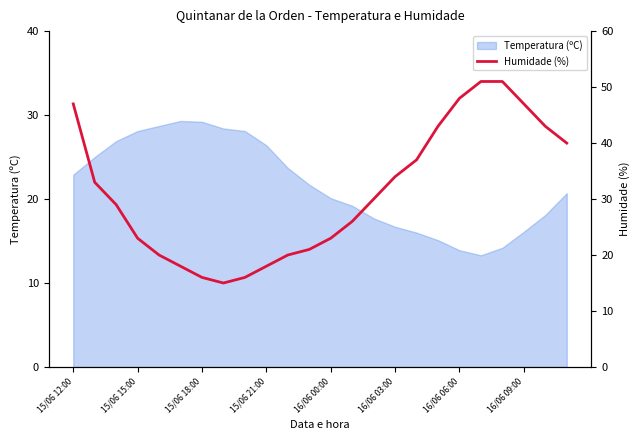

True or false: the data shows 82 at 15/06 12:00.

False